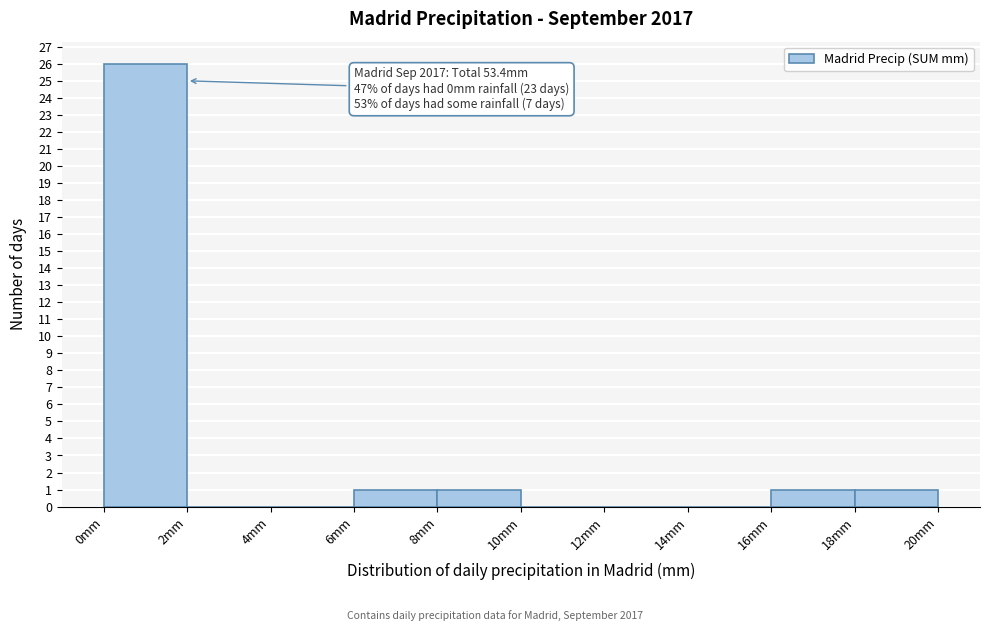

Which range on the x-axis has the tallest bar?

0 to 2